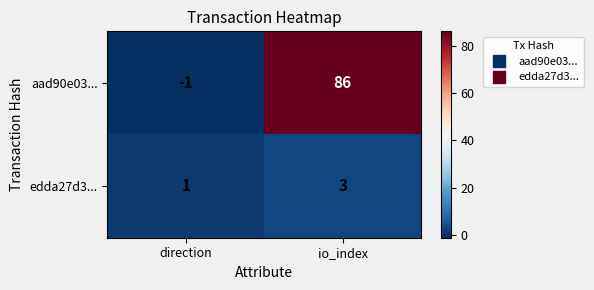

Rank the categories by aad90e03... value from lowest to highest.

direction, io_index